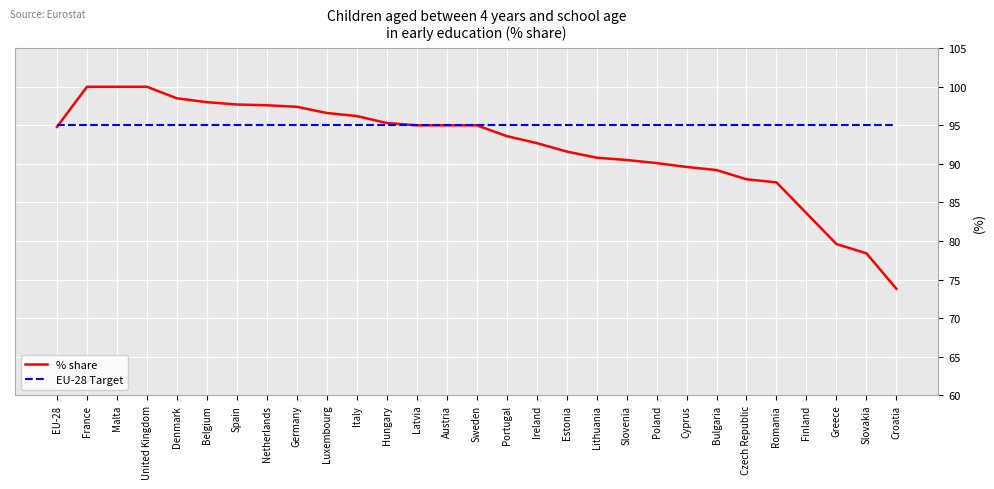

What is the total value across all series at Austria?

190.0